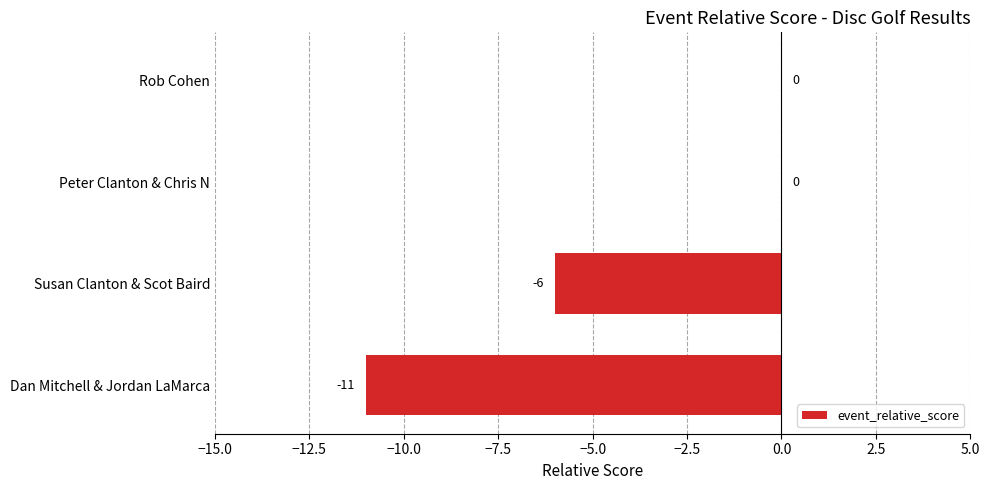

The value at Rob Cohen is 0. True or false?

True